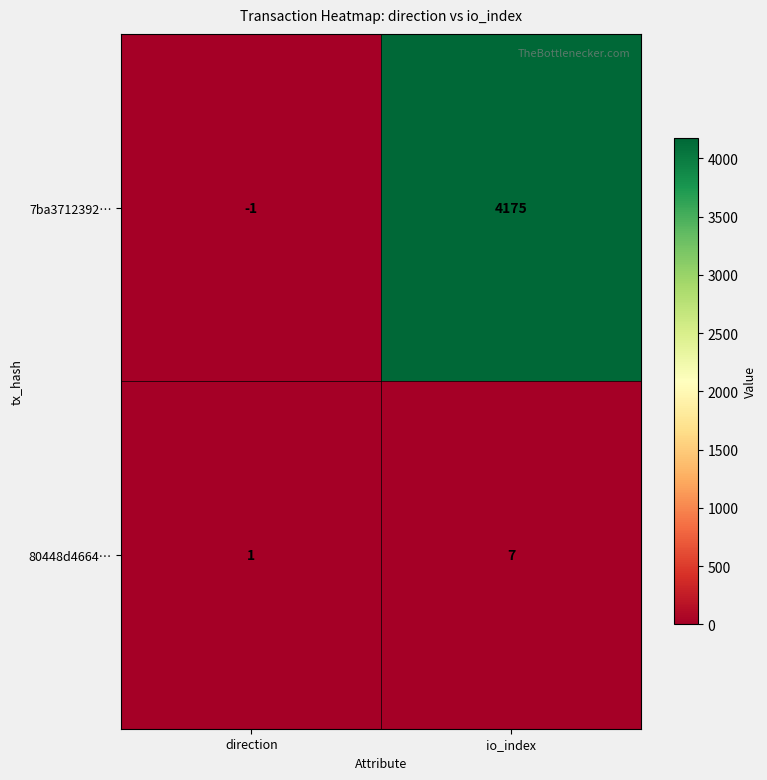

Reading right to left, extract all data points from this chart.

7ba3712392…: 4175	-1
80448d4664…: 7	1